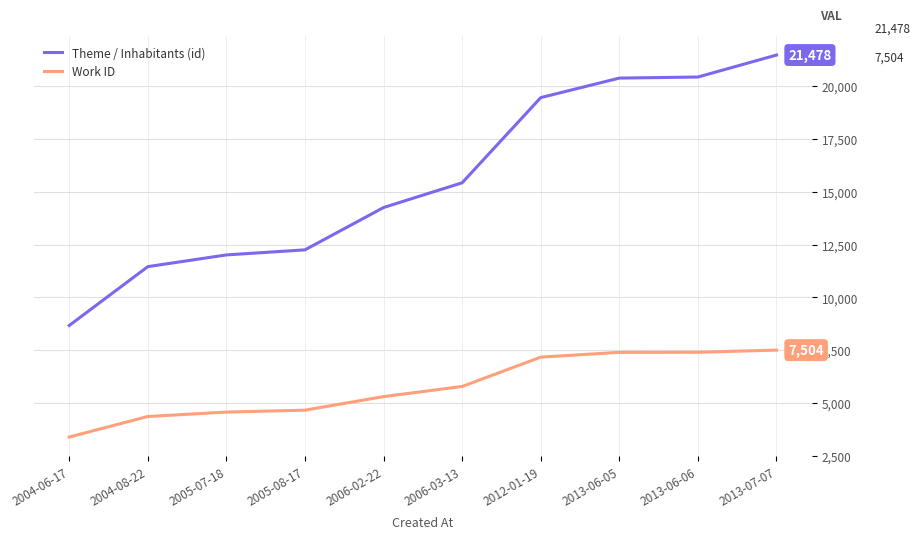

True or false: Work ID and Theme / Inhabitants (id) intersect in this chart.

False